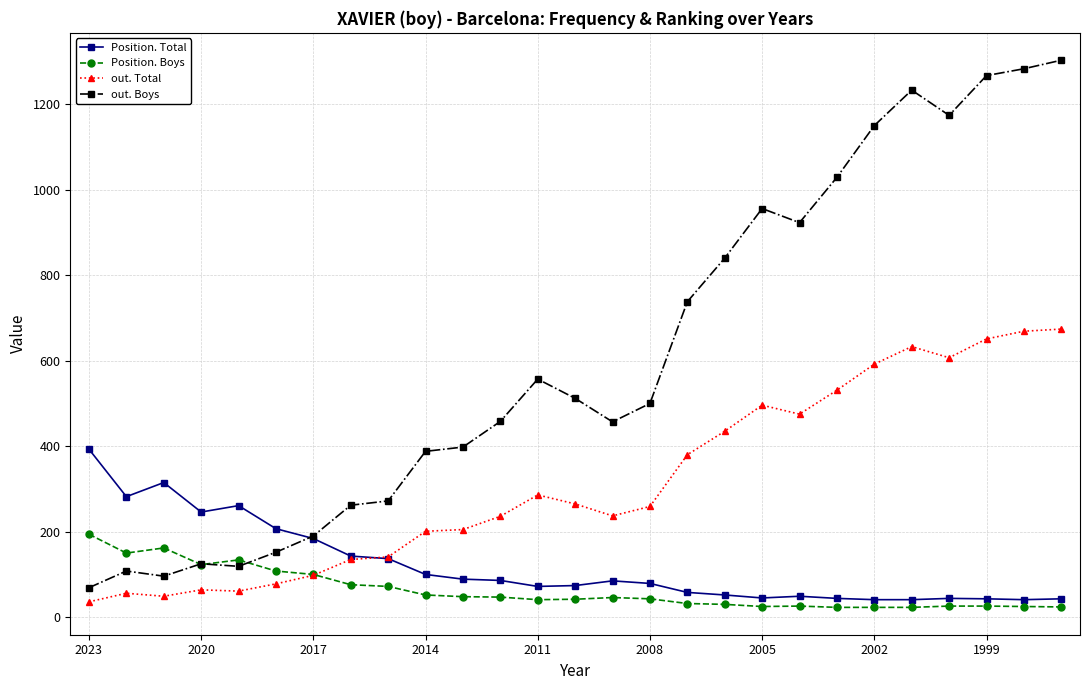

Does the chart have visible grid lines?

Yes